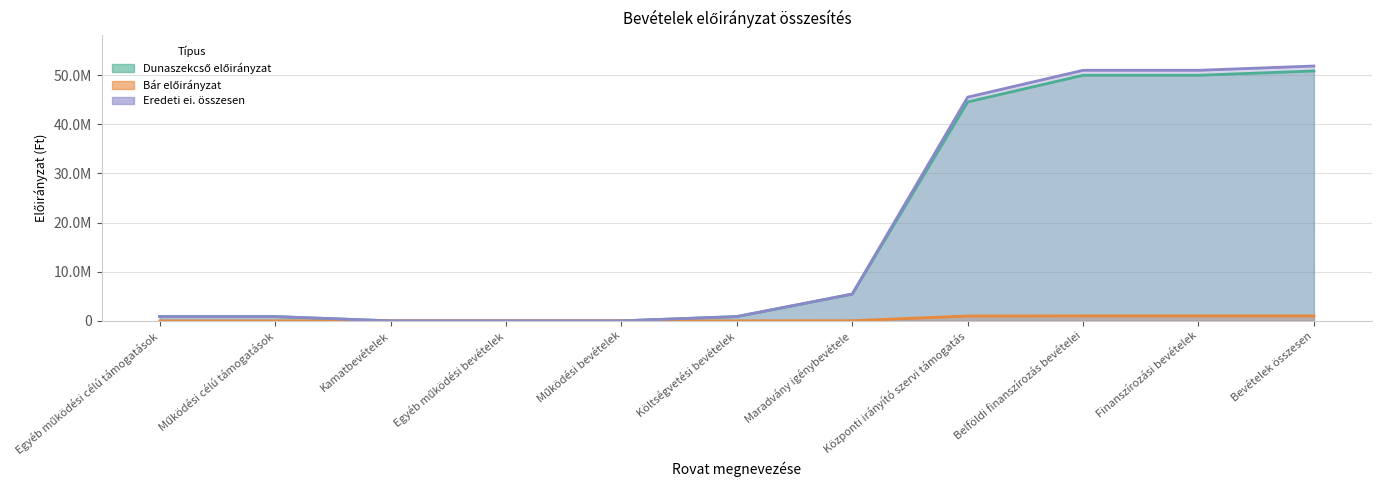

Count the number of categories in the chart.

11